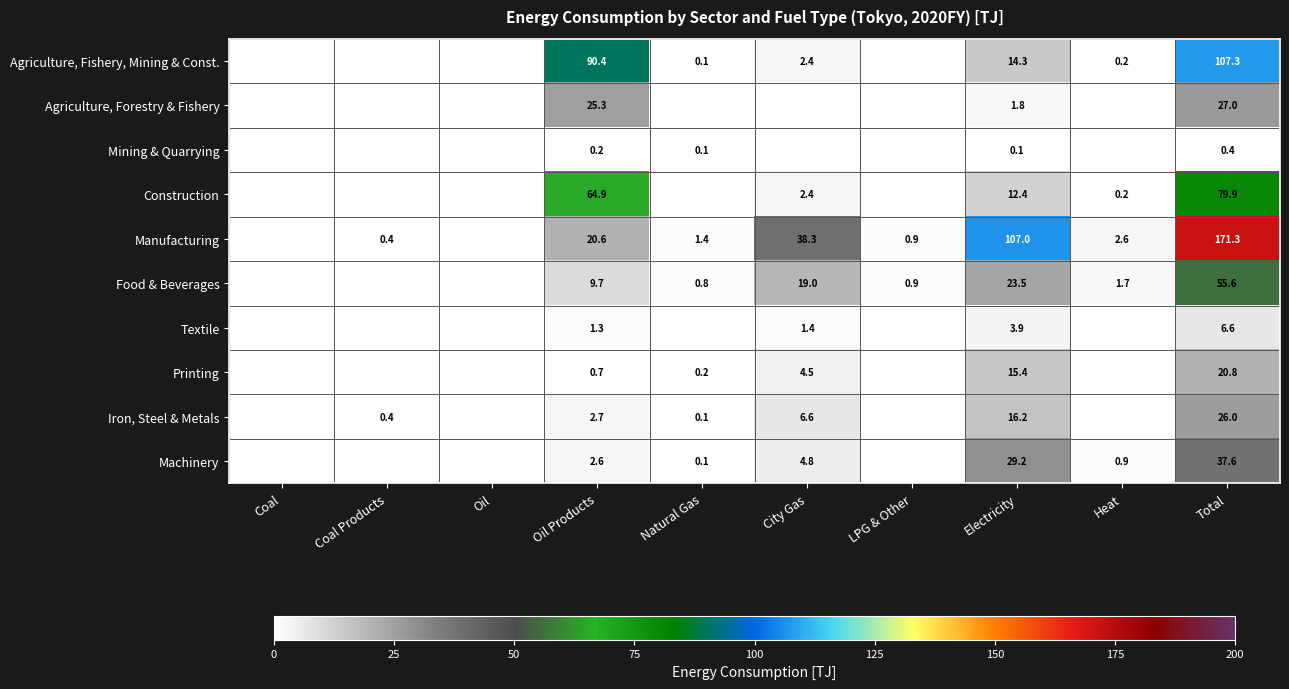

What is the total value across all series at Oil Products?

218.4